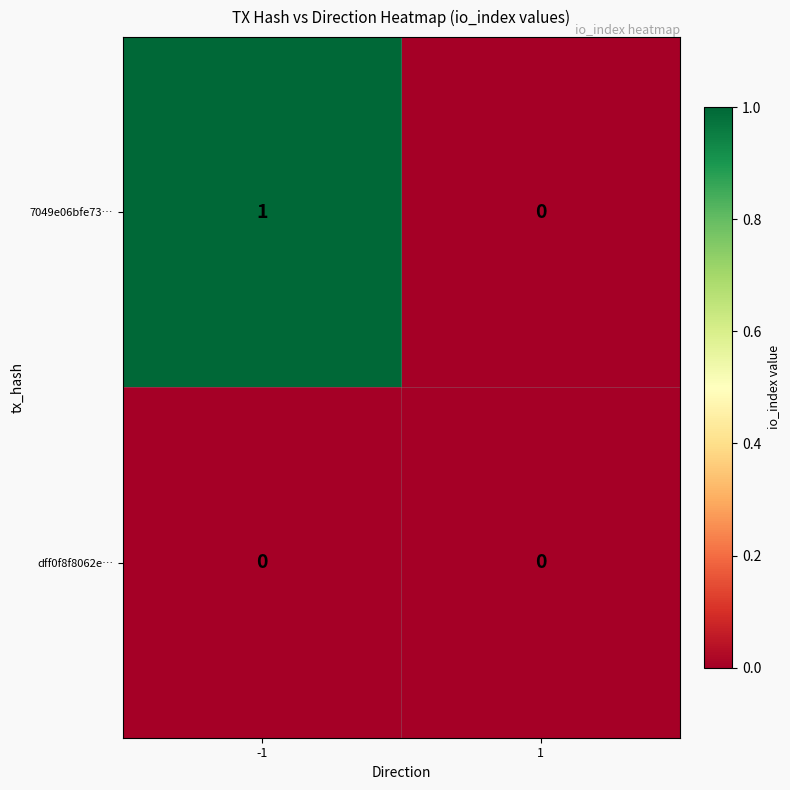

Between -1 and 1, which series saw the biggest shift?

7049e06bfe73…